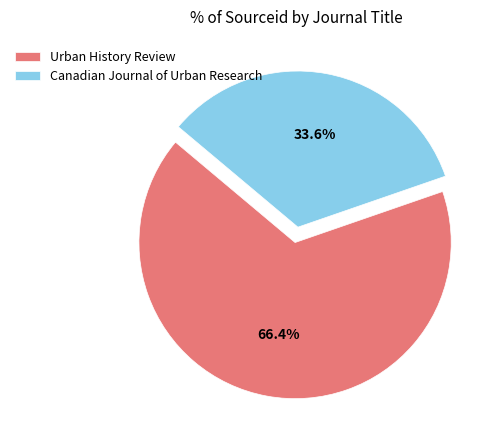

To the nearest percent, what is the combined percentage of Urban History Review and Canadian Journal of Urban Research?

100%